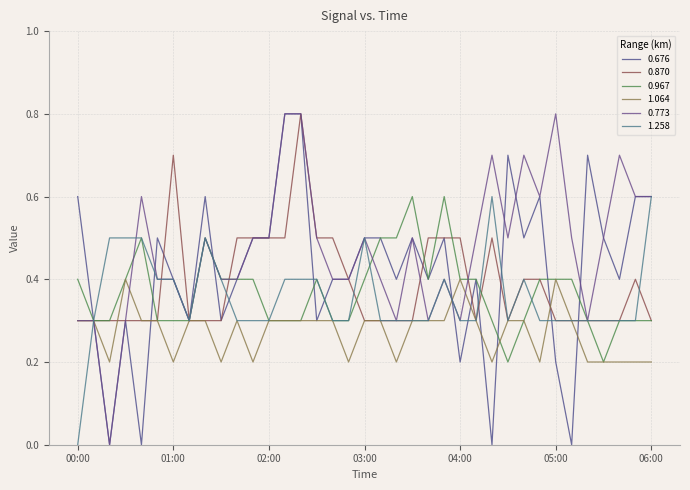

Which series has the widest spread of values?

0.676